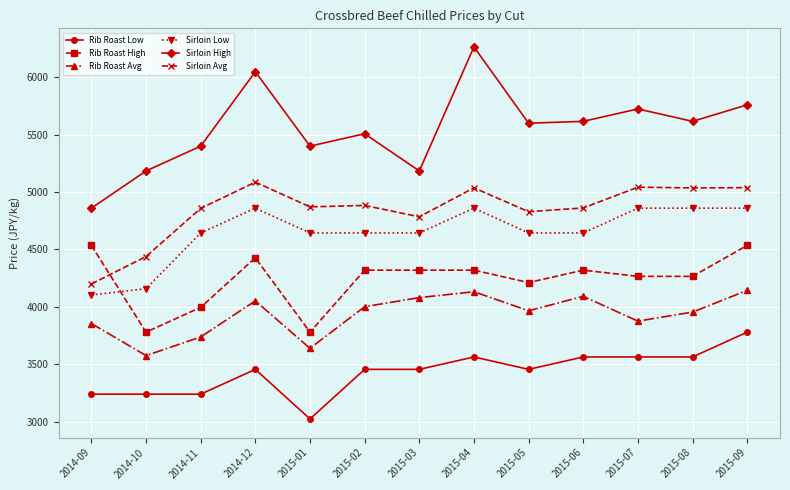

True or false: Rib Roast Low and Rib Roast High cross at least once.

False